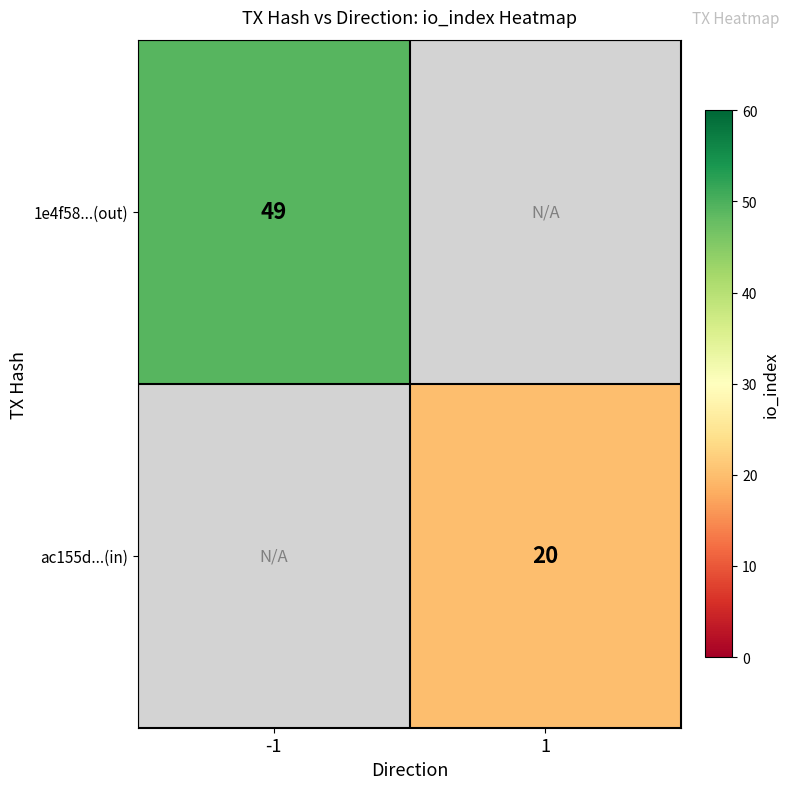

The value of ac155d...(in) at 1 is 11. True or false?

False